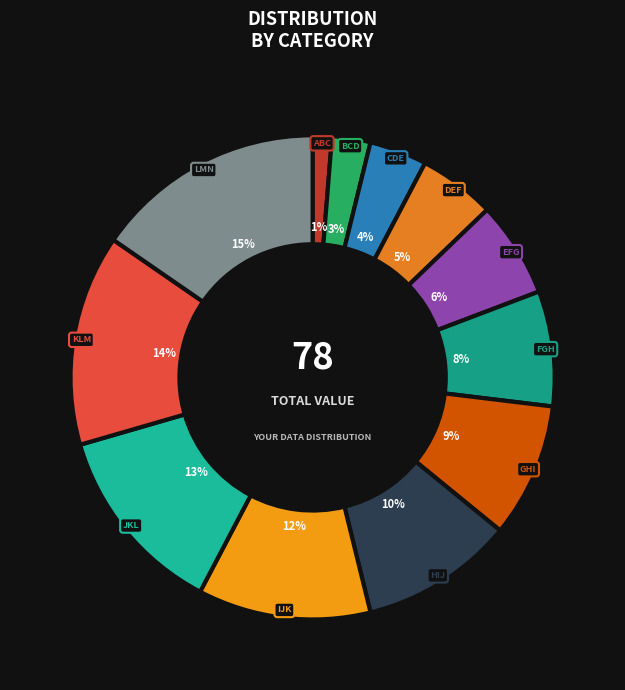

Combined, do JKL and LMN account for over 50%?

No